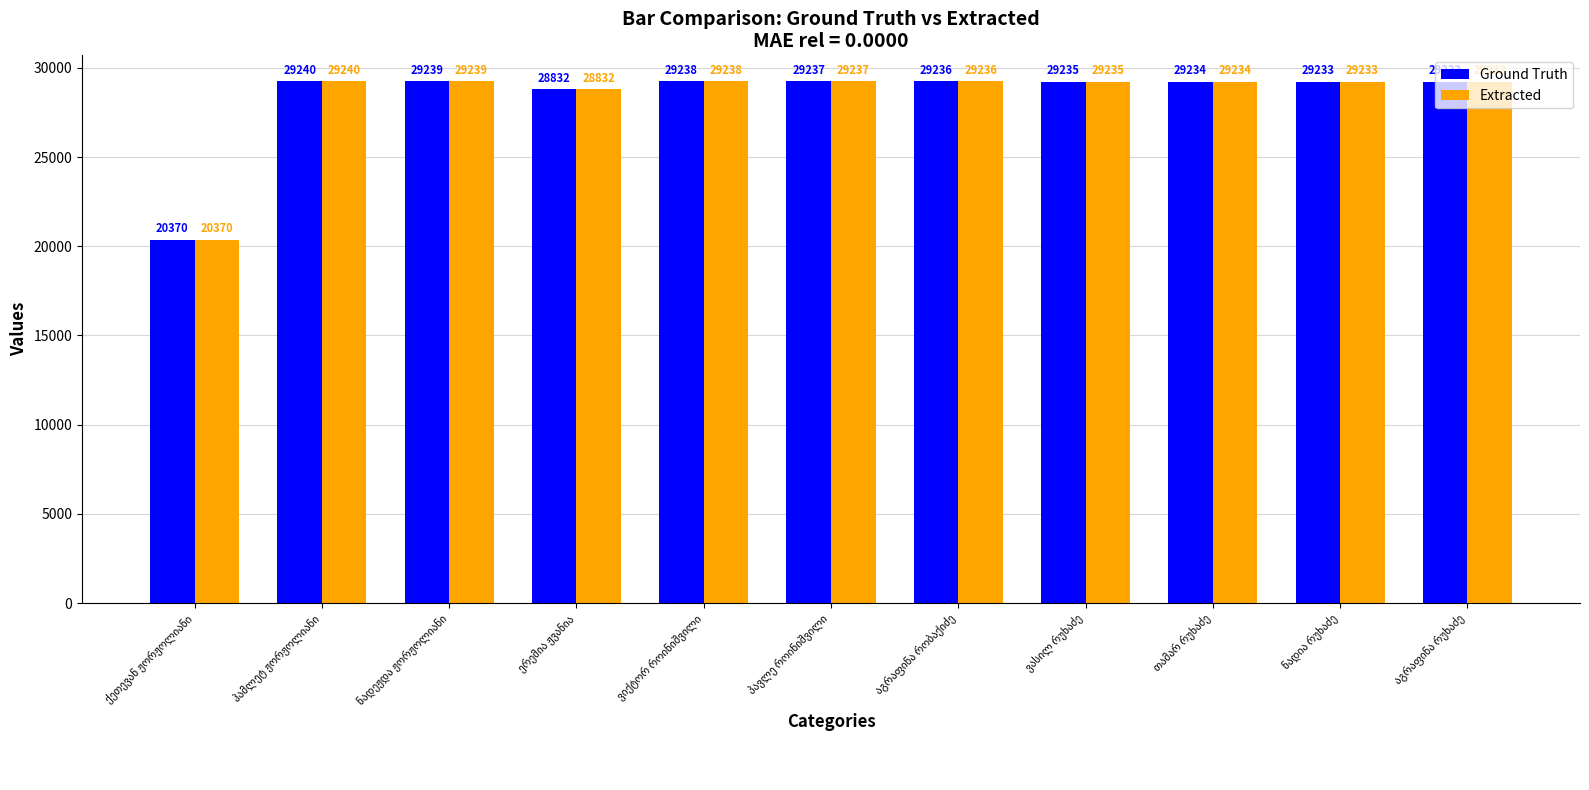

At how many categories does at least one series exceed 23233?

10